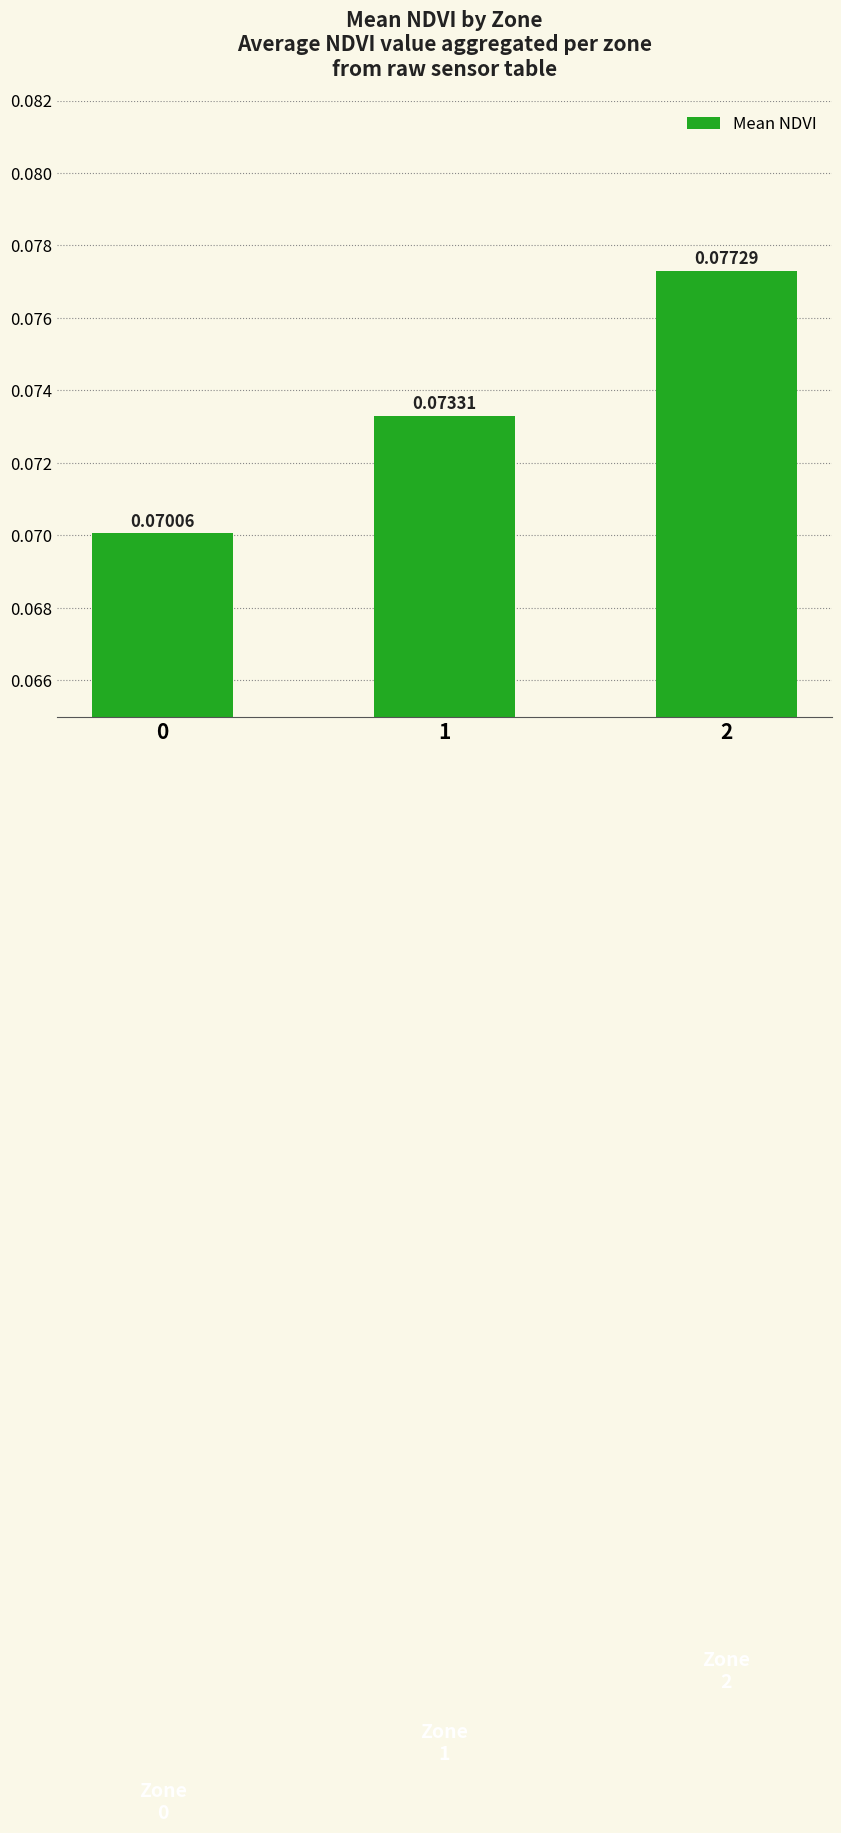

Rank the categories by value from lowest to highest.

0, 1, 2